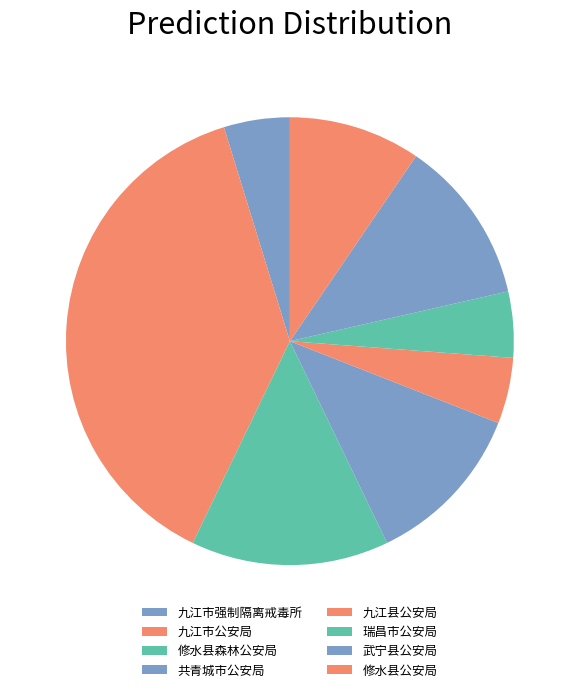

Which category has the biggest portion of the pie?

九江市公安局